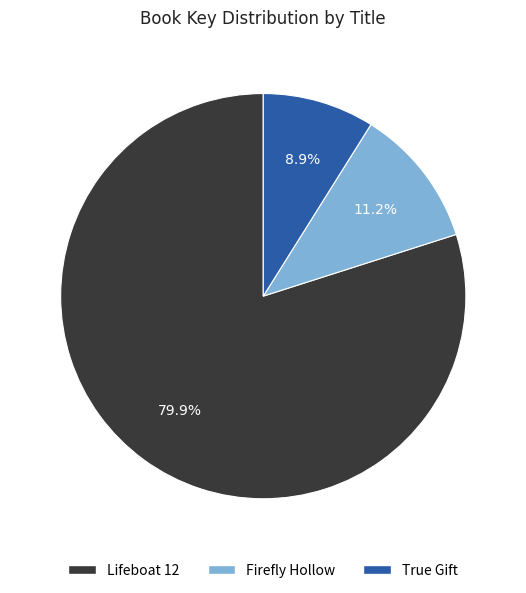

Do True Gift and Lifeboat 12 together represent more than half of the pie?

Yes